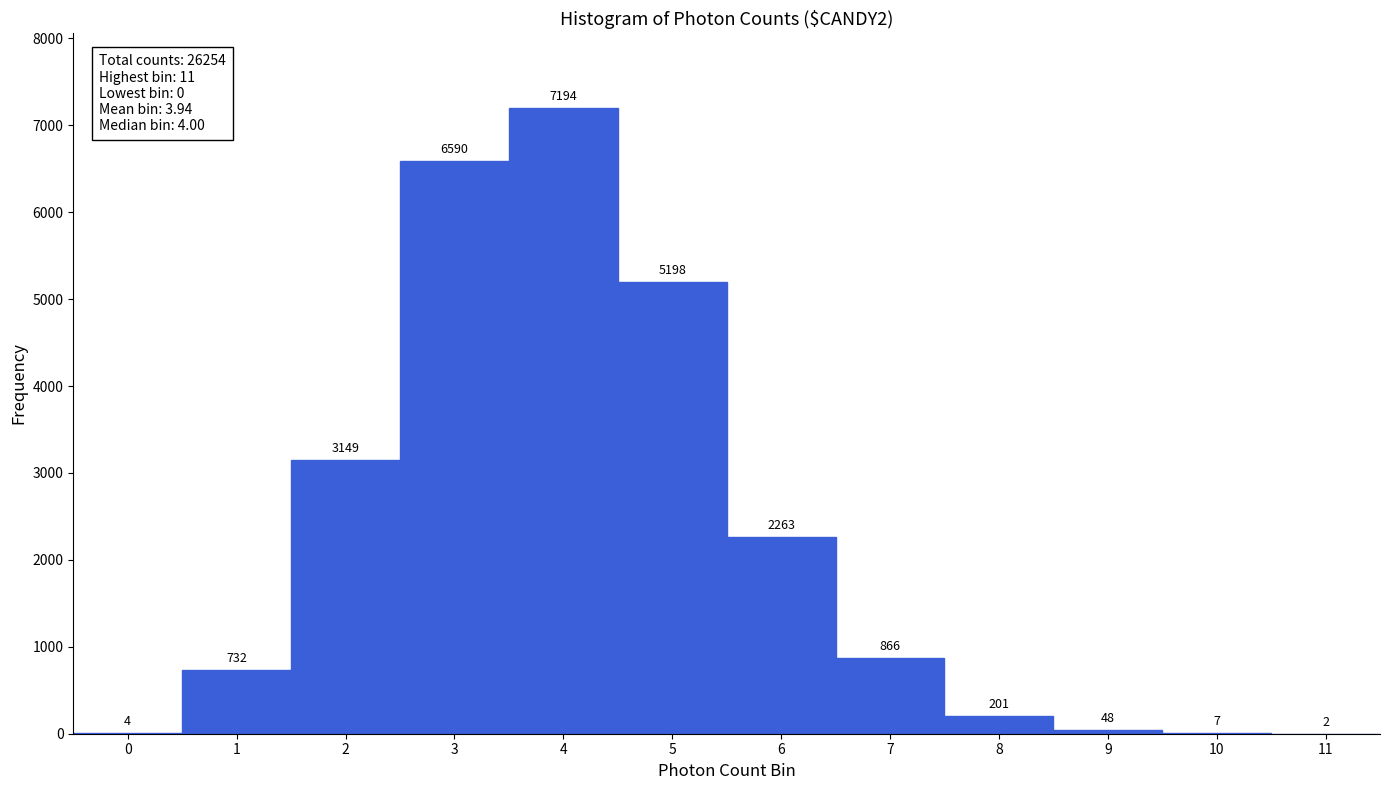

Reading left to right, list every bar in this chart as the range it spans on the x-axis followed by its height.

-0.5 to 0.5: 4
0.5 to 1.5: 732
1.5 to 2.5: 3149
2.5 to 3.5: 6590
3.5 to 4.5: 7194
4.5 to 5.5: 5198
5.5 to 6.5: 2263
6.5 to 7.5: 866
7.5 to 8.5: 201
8.5 to 9.5: 48
9.5 to 10.5: 7
10.5 to 11.5: 2